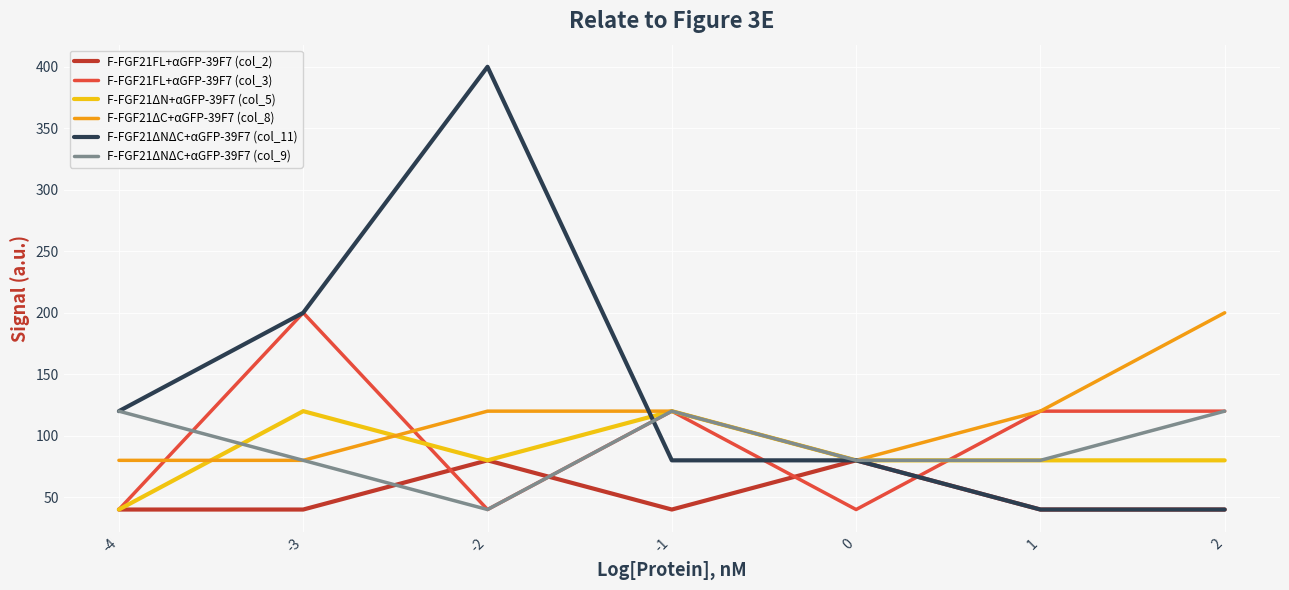

What is the highest value of the F-FGF21ΔC+αGFP-39F7 (col_8) series?

200